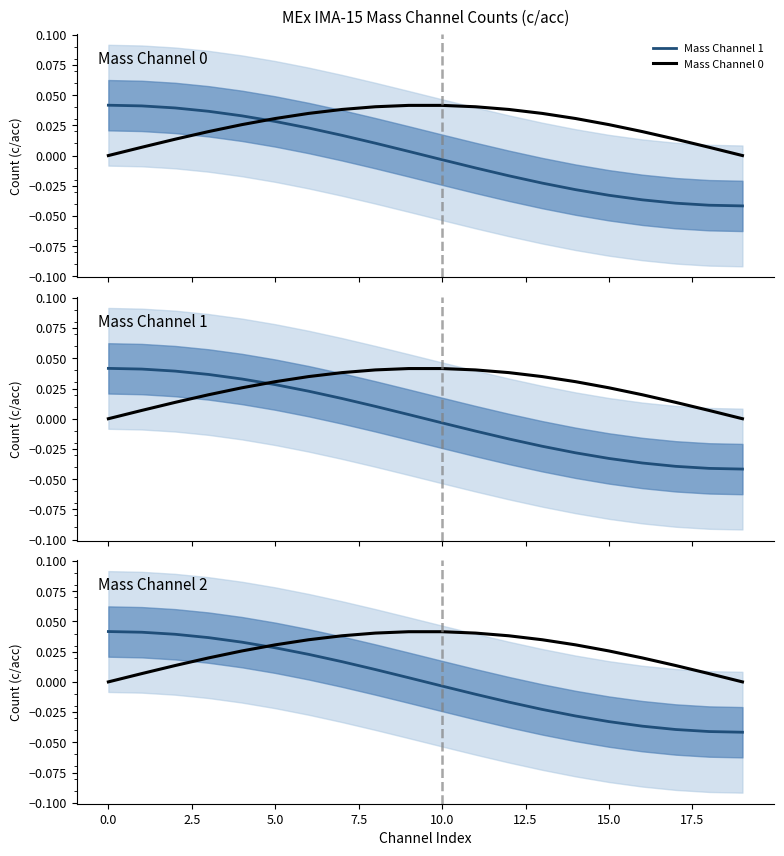

Between 5.0 and 15.0, which series saw the biggest shift?

Mass Channel 1